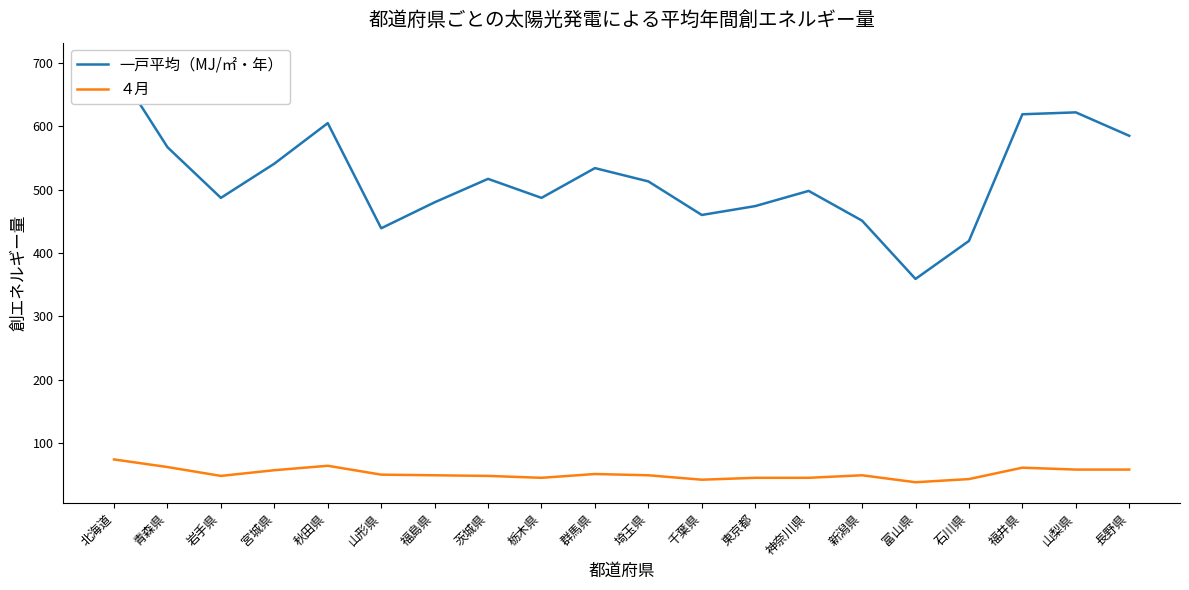

Where is ４月 nearest to the value 56?

宮城県